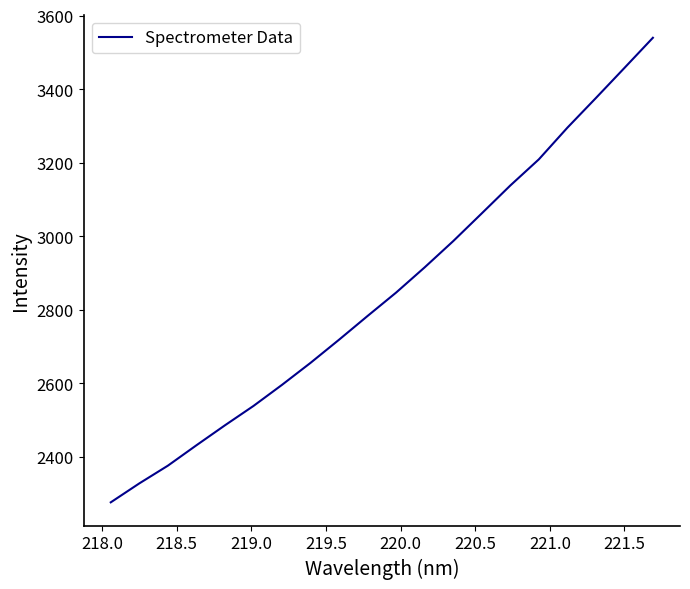

What is the difference between the maximum and minimum values?

1263.3